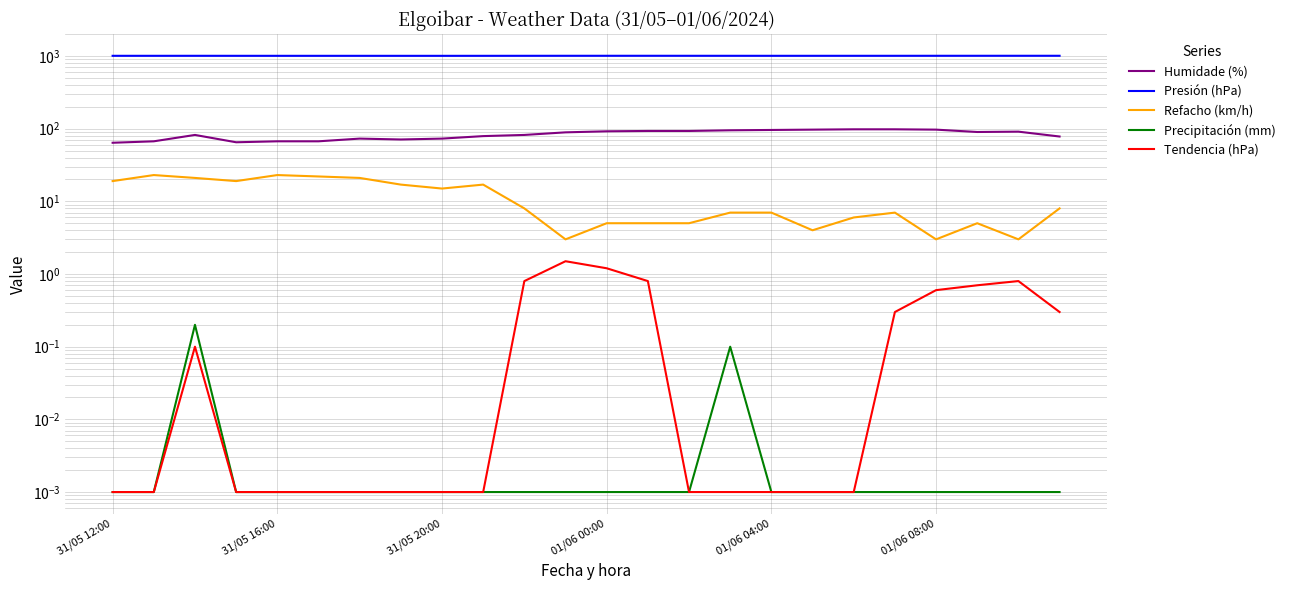

Is it true that Presión (hPa) equals 1005.6 at 9?

True